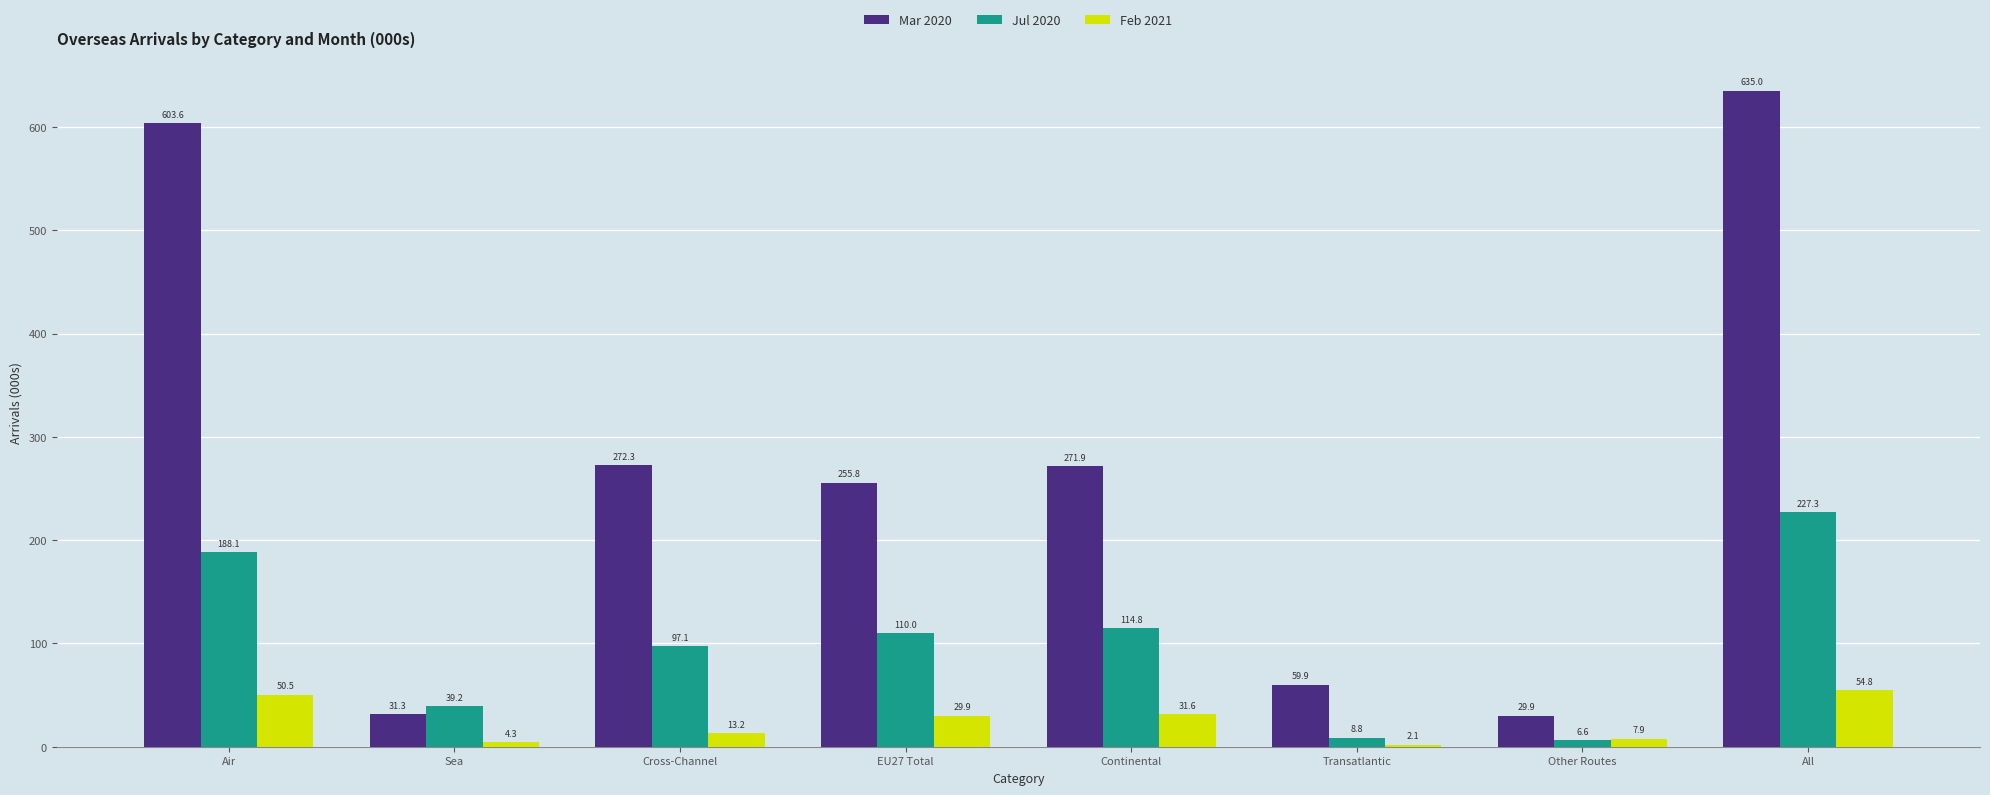

What is the label of the 6th bar from the left?

Transatlantic